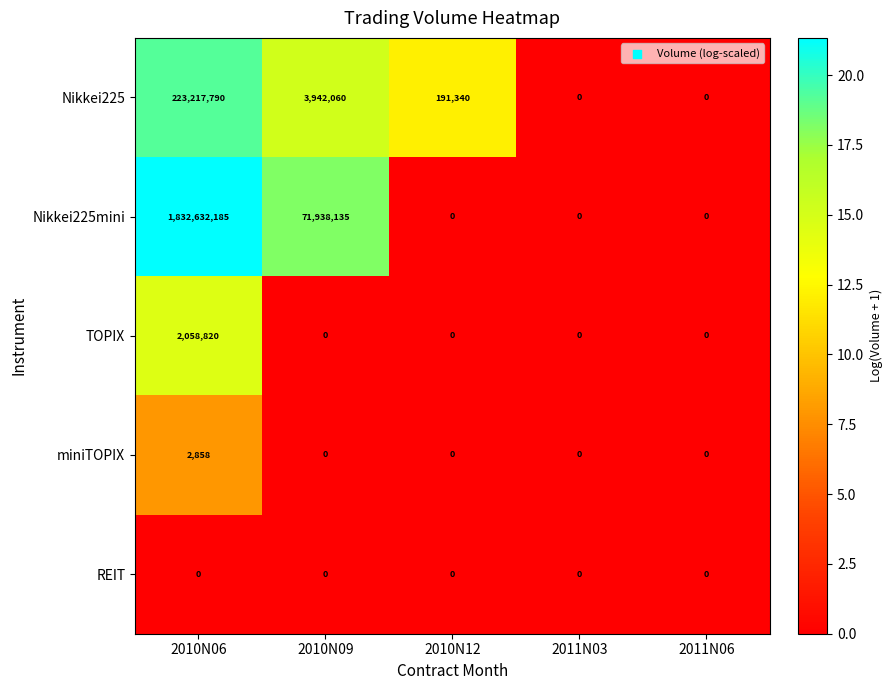

What is the greatest value displayed?

1832632185